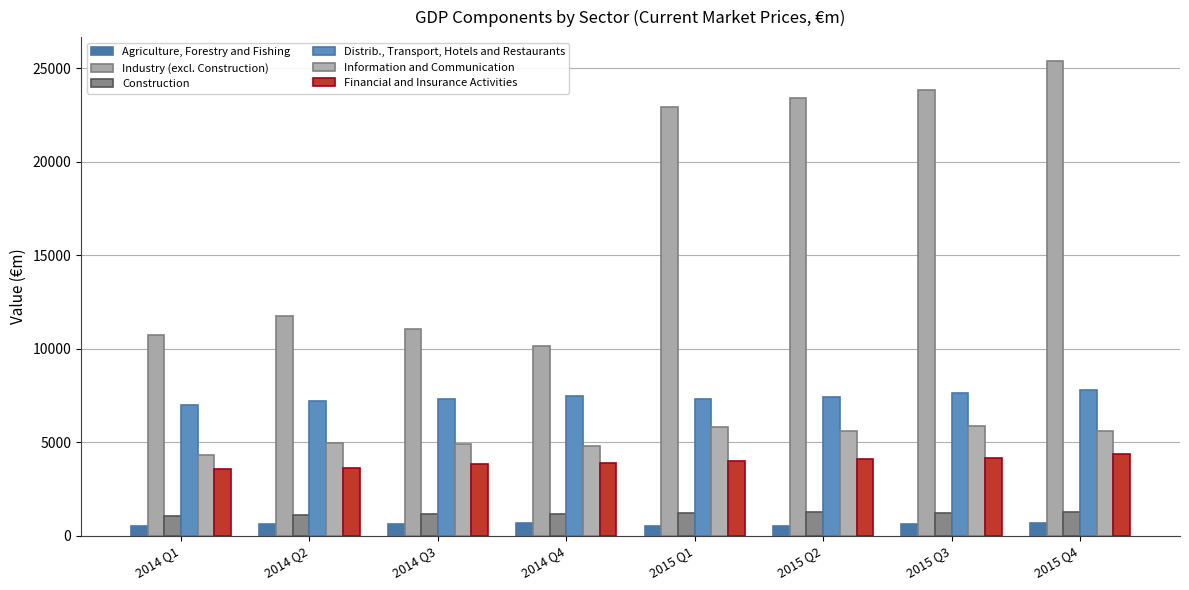

The value of Financial and Insurance Activities at 2014 Q1 is 3580.0. True or false?

True